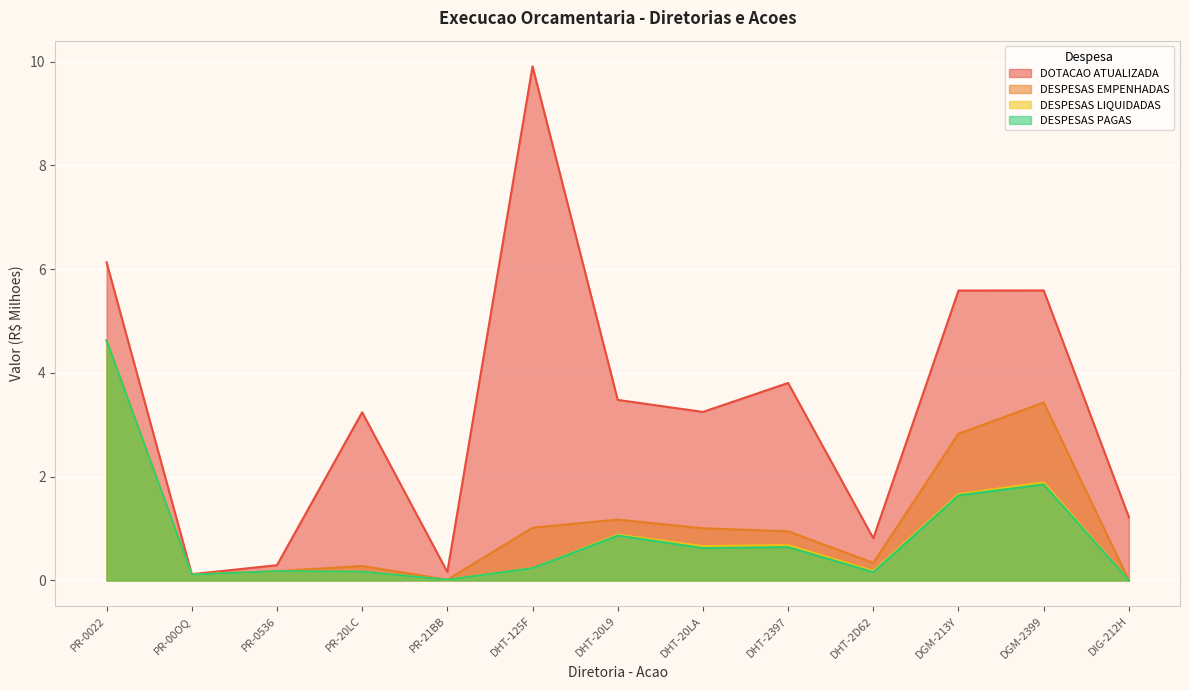

Which series changed the most between DGM-213Y and DIG-212H?

DOTACAO ATUALIZADA